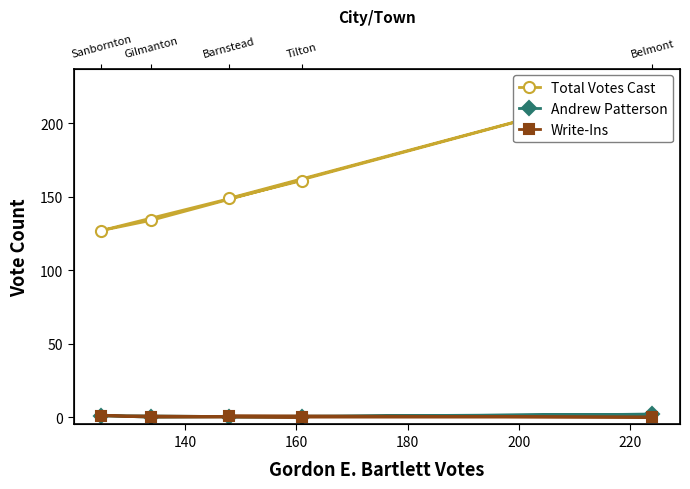

What is the sum of all Write-Ins values?

2